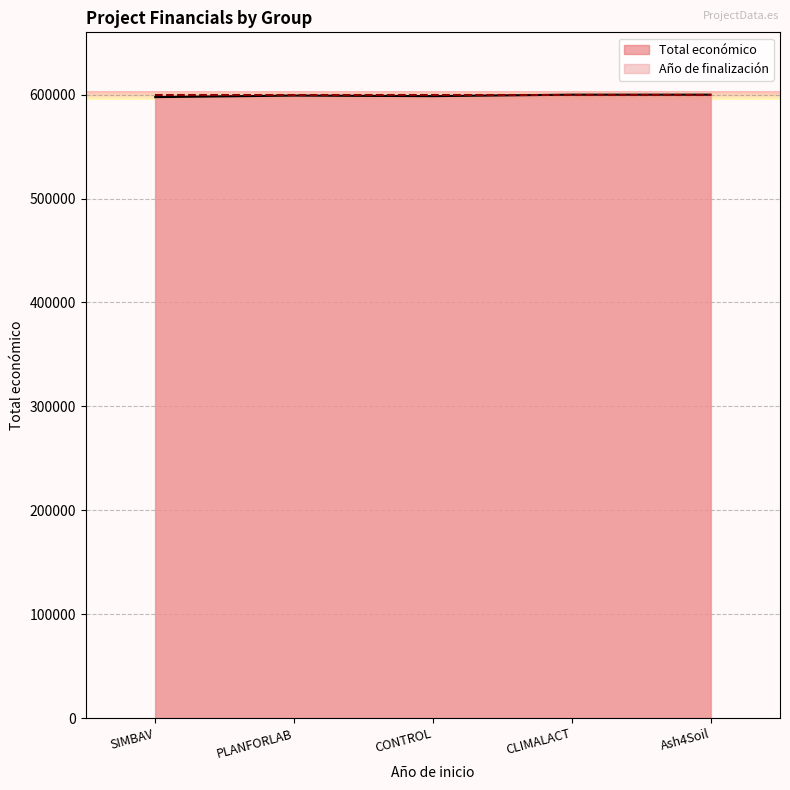

Where does the data first go above 599134?

CLIMALACT